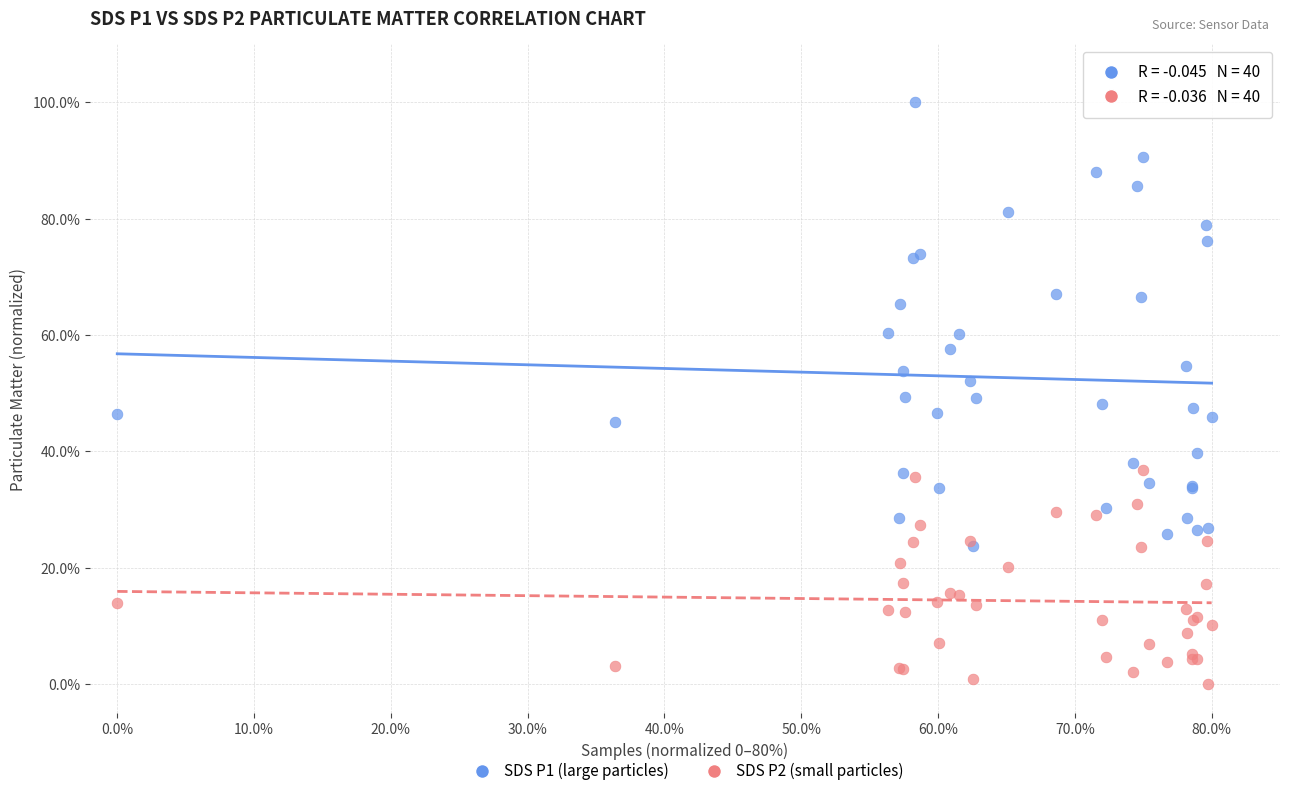

Which series has the largest Y range (max minus min)?

SDS P1 (large particles)